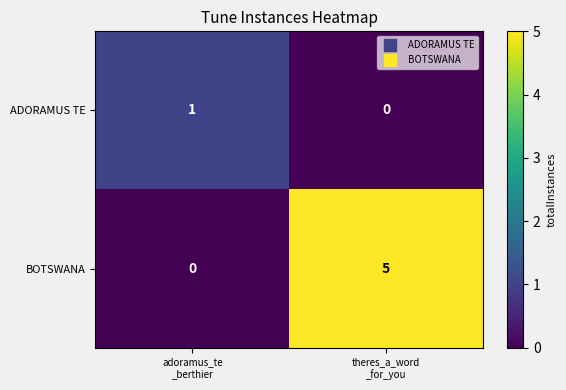

How many distinct data groups are displayed?

2